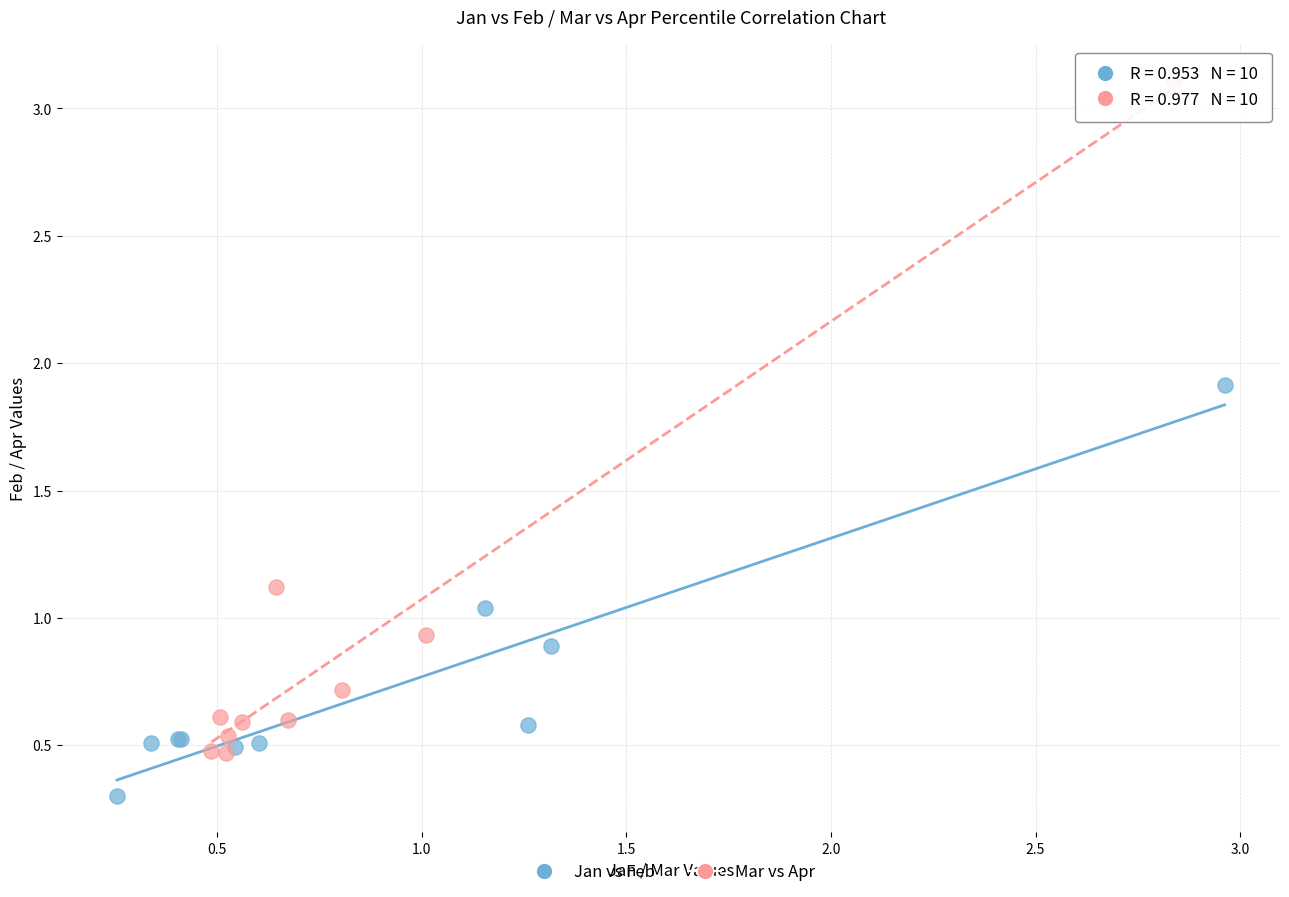

Which series reaches the minimum Y coordinate?

Jan vs Feb